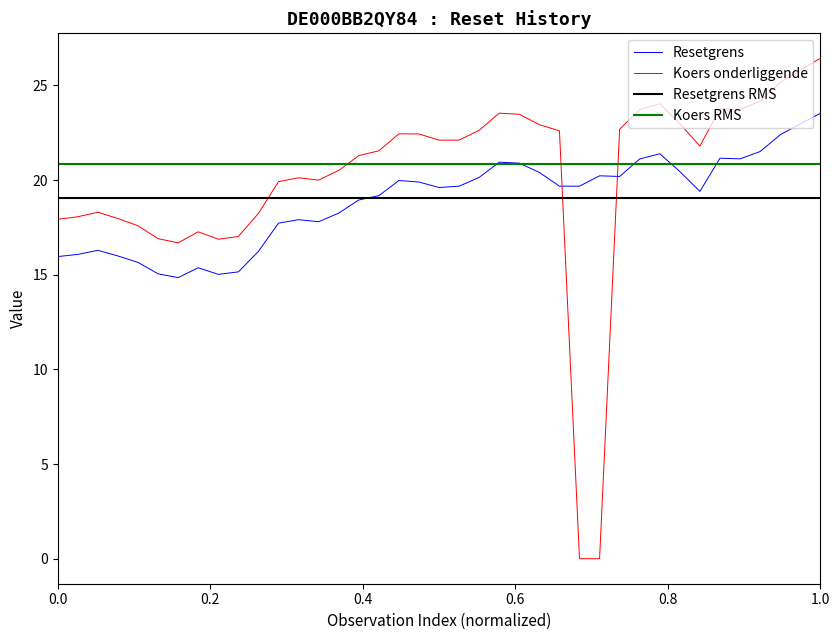

What is the sum of all Resetgrens values?

737.8